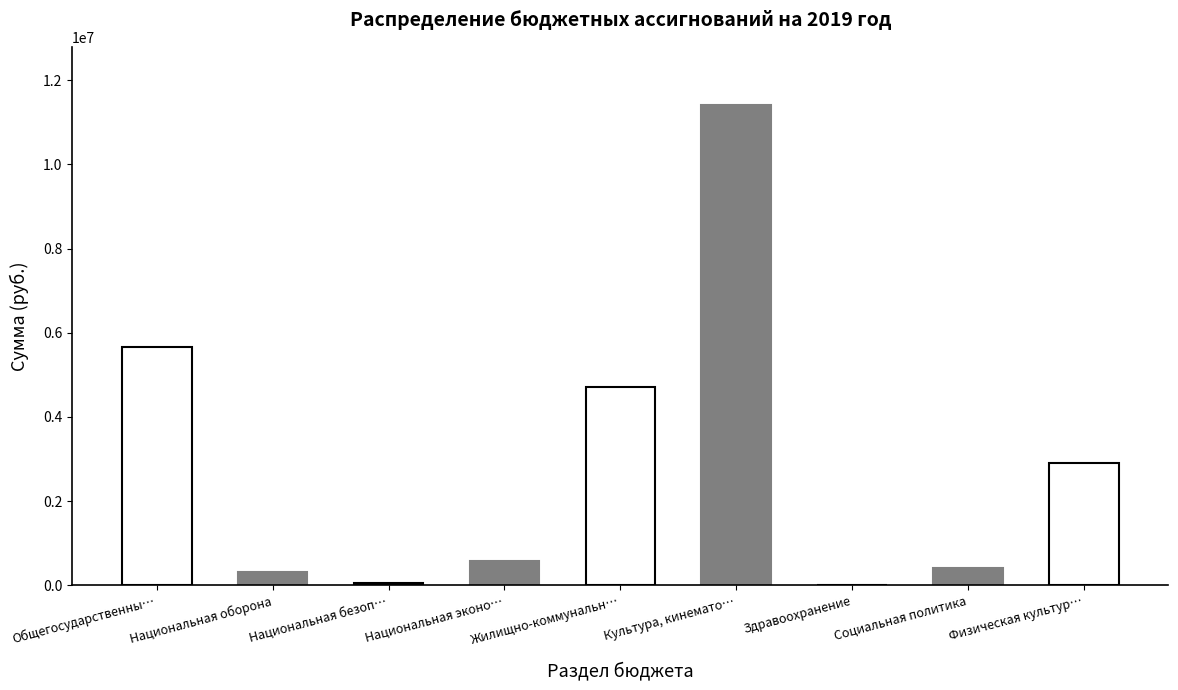

What is the difference between the values at Национальная безопасность and Национальная оборона?

248200